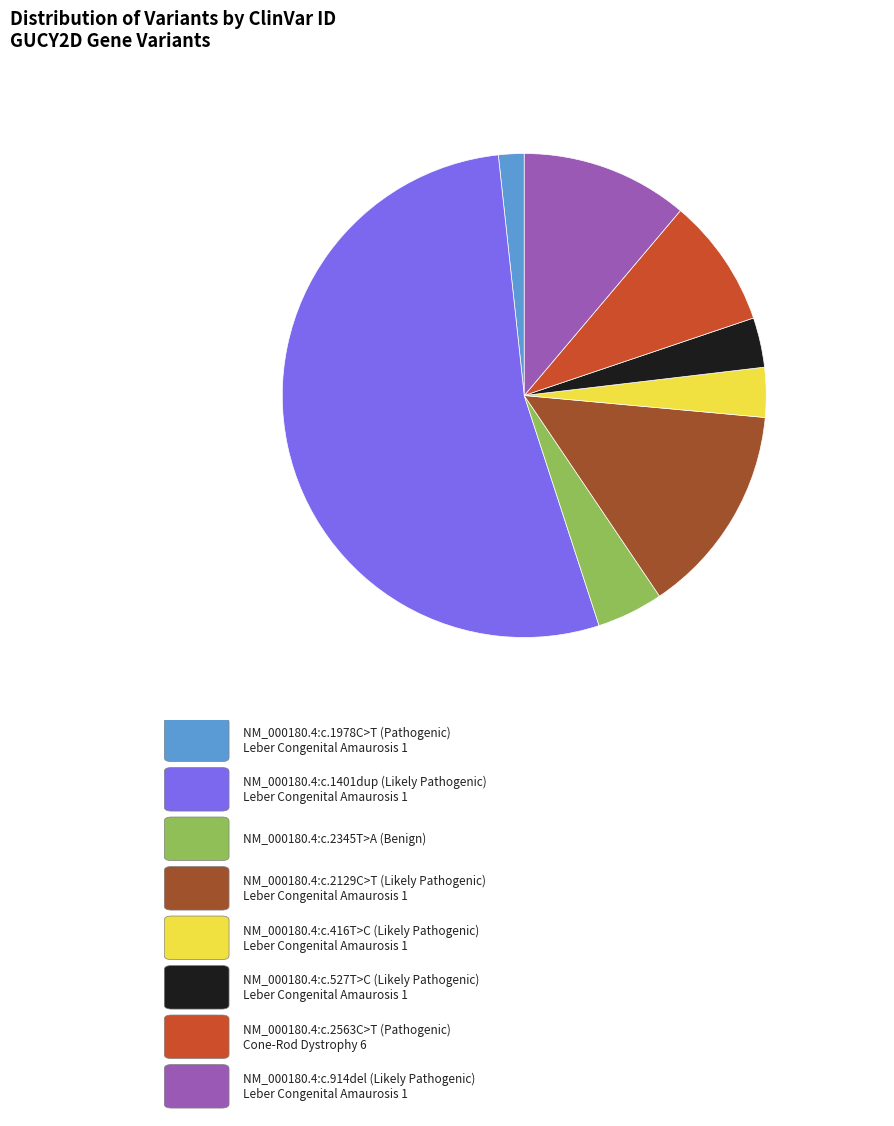

Does any single category account for the majority?

Yes